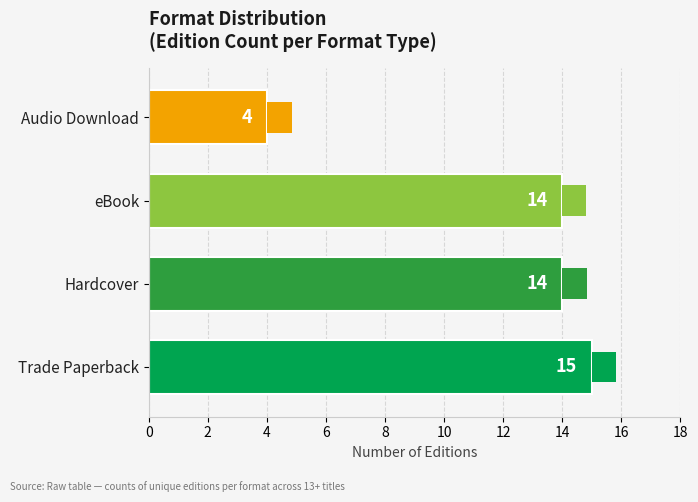

What is the smallest value displayed?

4